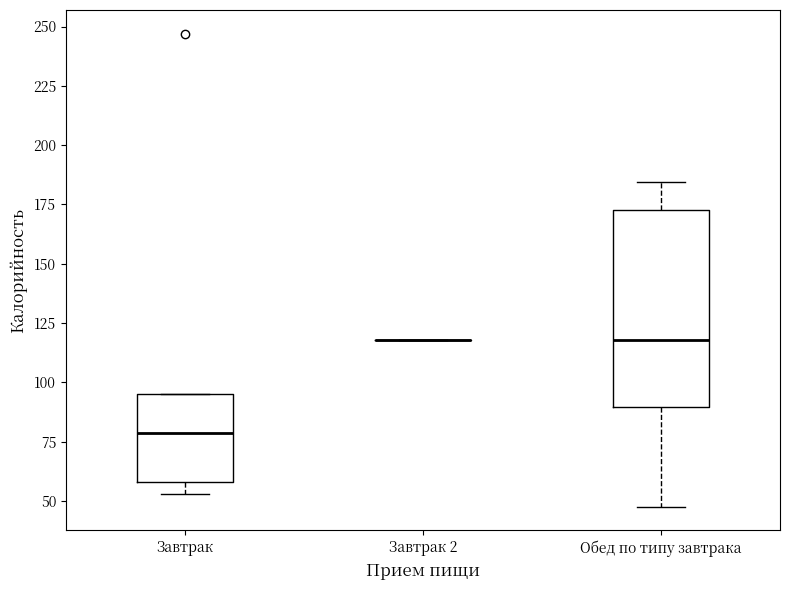

Reading left to right, read every box against the y-axis: the position of its median line, the range the box covers, and the ends of its whiskers. The values are not printed on the chart, so give them approximately, as read against the axis.

Завтрак: median 80, box 60 to 95, whiskers 55 to 95
Завтрак 2: box collapsed to a line at 120, whiskers 120 to 120
Обед по типу завтрака: median 120, box 90 to 175, whiskers 50 to 185